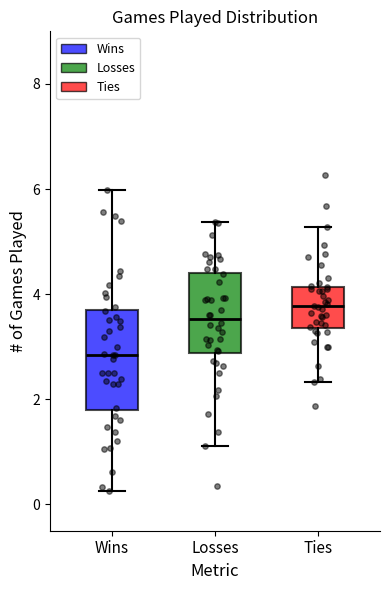

Which box's median line is the highest?

Ties